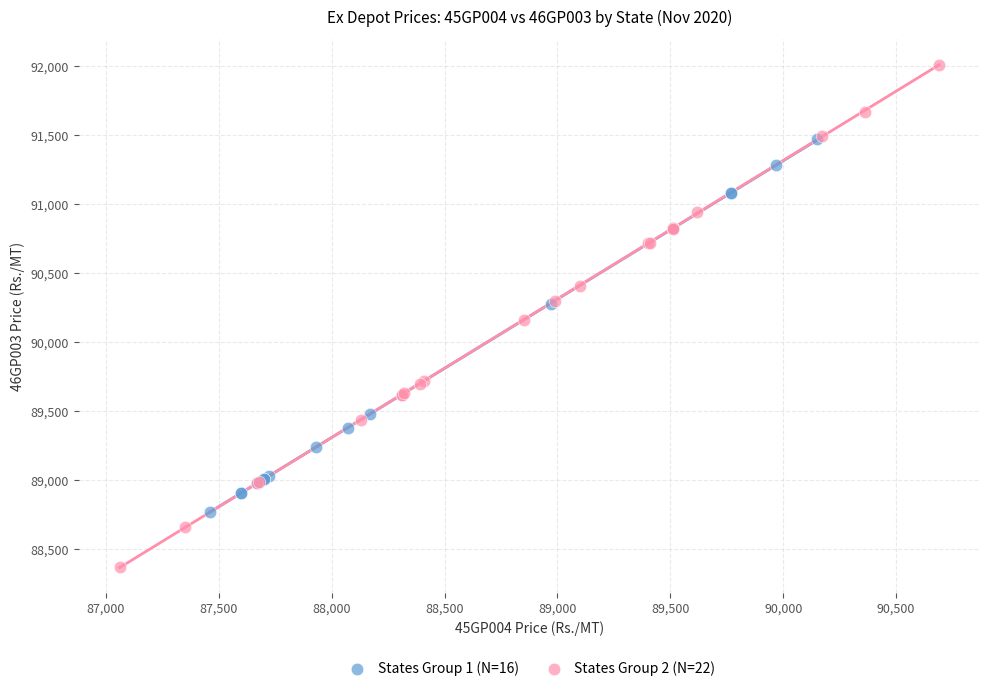

What are all the series names shown in the legend?

States Group 1 (N=16), States Group 2 (N=22)